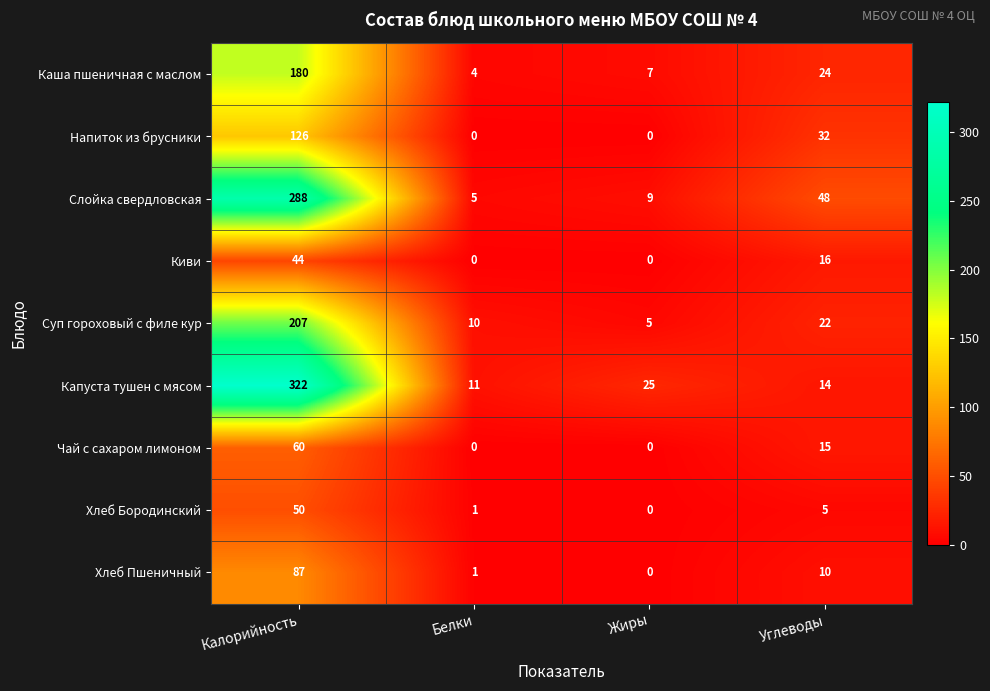

At Калорийность, list the series in order from smallest to largest.

Киви, Хлеб Бородинский, Чай с сахаром лимоном, Хлеб Пшеничный, Напиток из брусники, Каша пшеничная с маслом, Суп гороховый с филе кур, Слойка свердловская, Капуста тушен с мясом